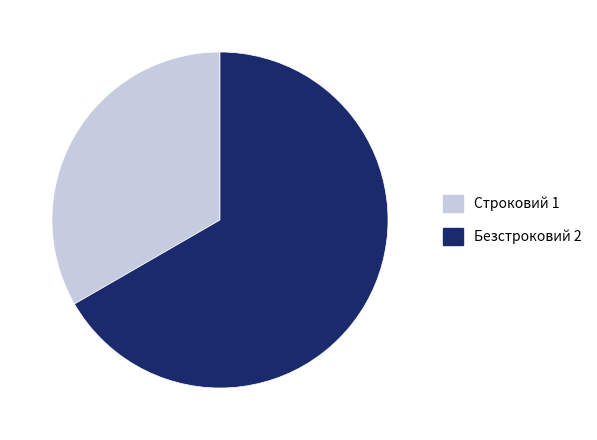

Which slice represents more than half of the pie?

Безстроковий